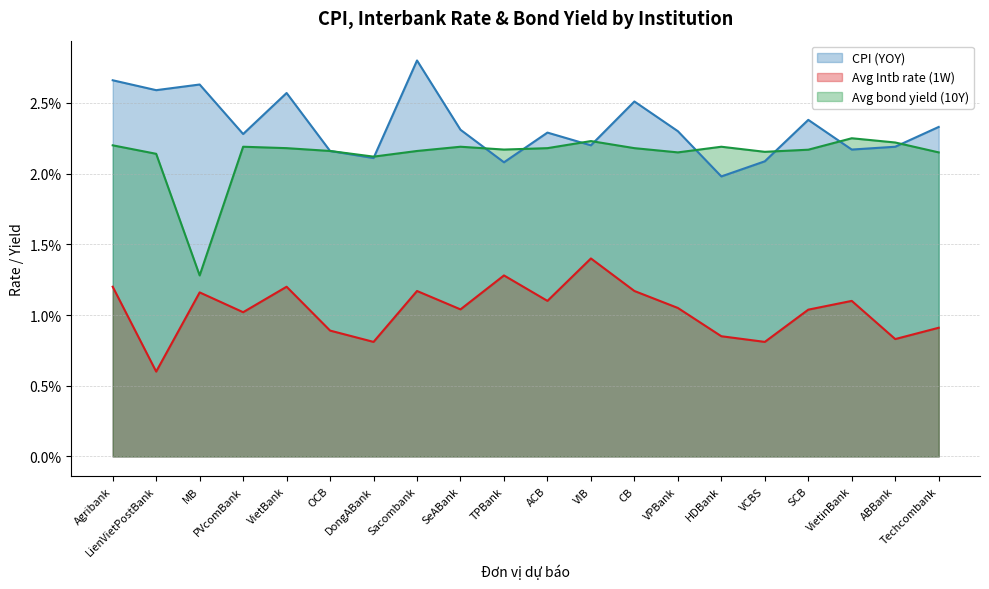

Reading left to right, list all the values displayed in this chart.

CPI (YOY): 0.0	0.0	0.0	0.0	0.0	0.0	0.0	0.0	0.0	0.0	0.0	0.0	0.0	0.0	0.0	0.0	0.0	0.0	0.0	0.0
Avg Intb rate (1W): 0.0	0.0	0.0	0.0	0.0	0.0	0.0	0.0	0.0	0.0	0.0	0.0	0.0	0.0	0.0	0.0	0.0	0.0	0.0	0.0
Avg bond yield (10Y): 0.0	0.0	0.0	0.0	0.0	0.0	0.0	0.0	0.0	0.0	0.0	0.0	0.0	0.0	0.0	0.0	0.0	0.0	0.0	0.0